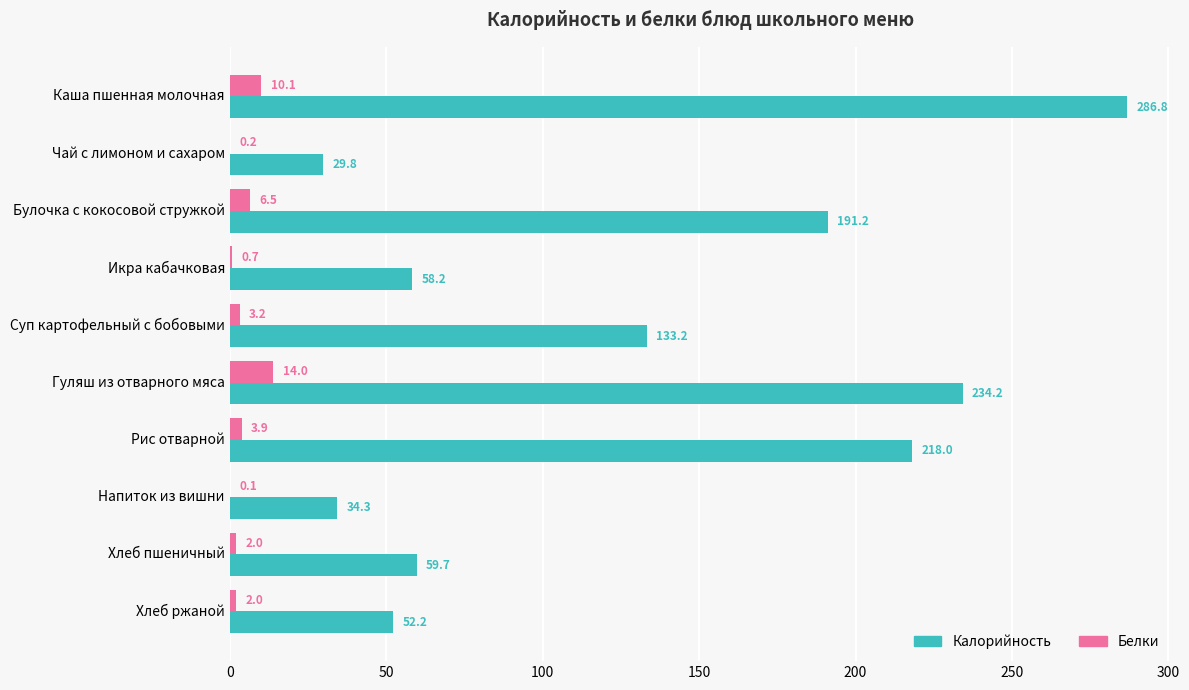

What is the average value of the Калорийность series?

129.8